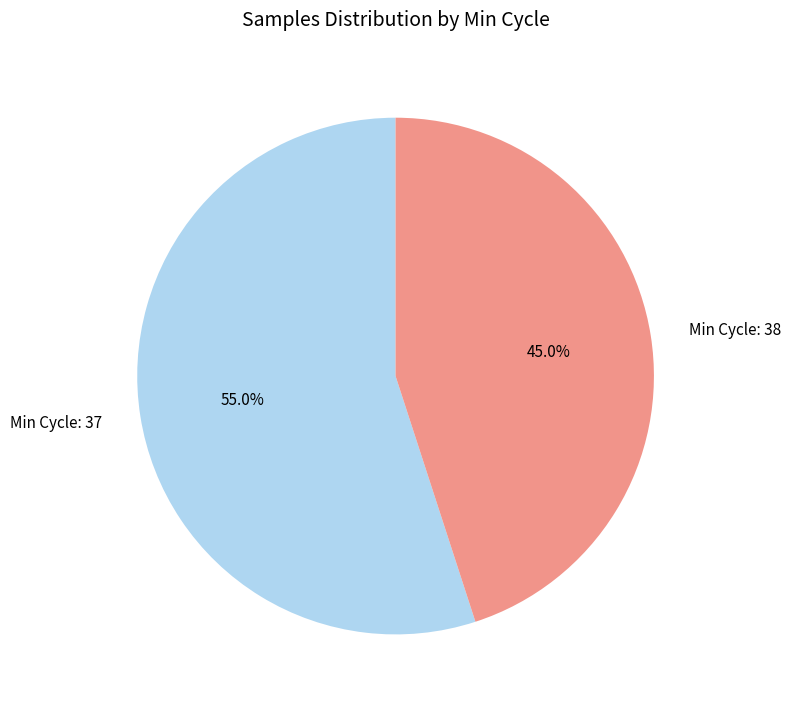

Rank the categories by value from highest to lowest.

Min Cycle: 37, Min Cycle: 38